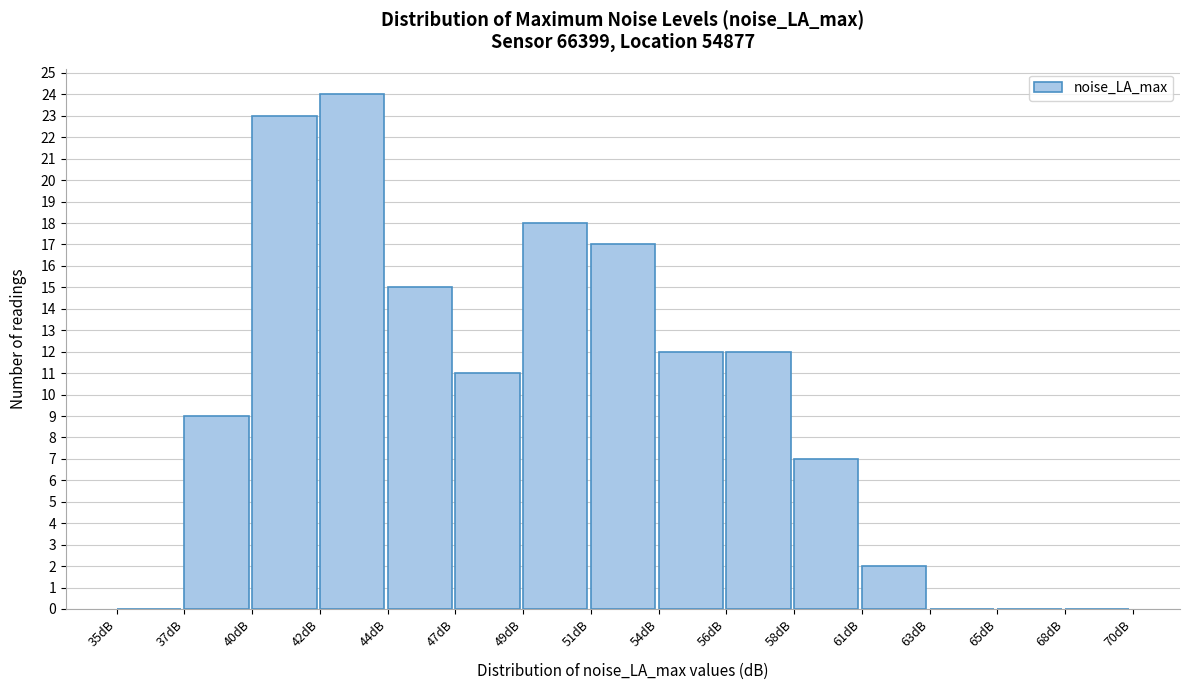

Which range on the x-axis has the tallest bar?

42.0 to 44.5